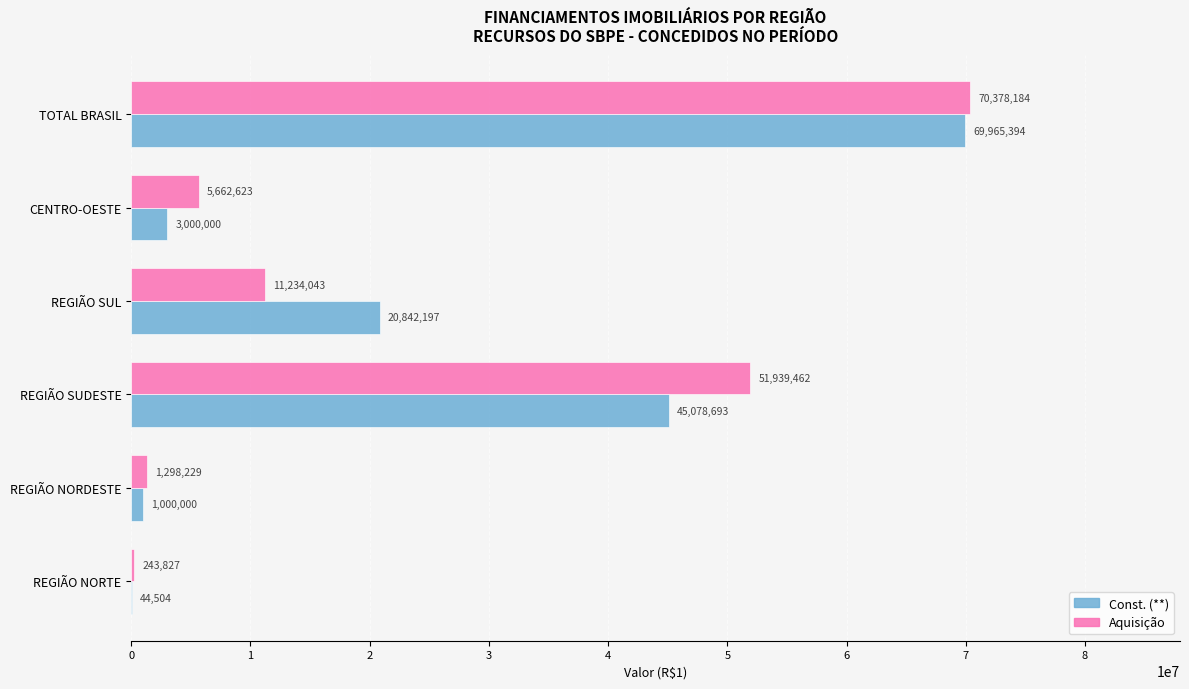

What is the sum of all Aquisição values?

140756368